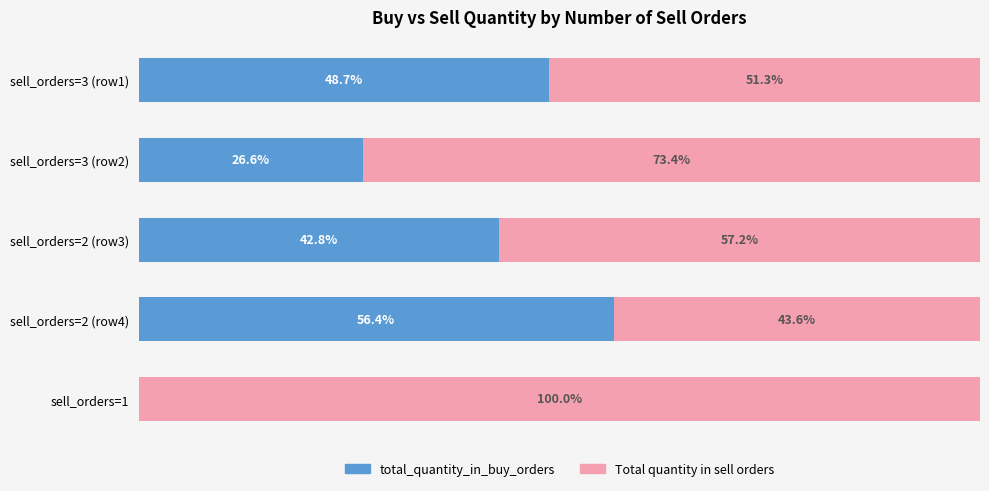

Where is total_quantity_in_buy_orders nearest to the value 28?

sell_orders=3 (row2)